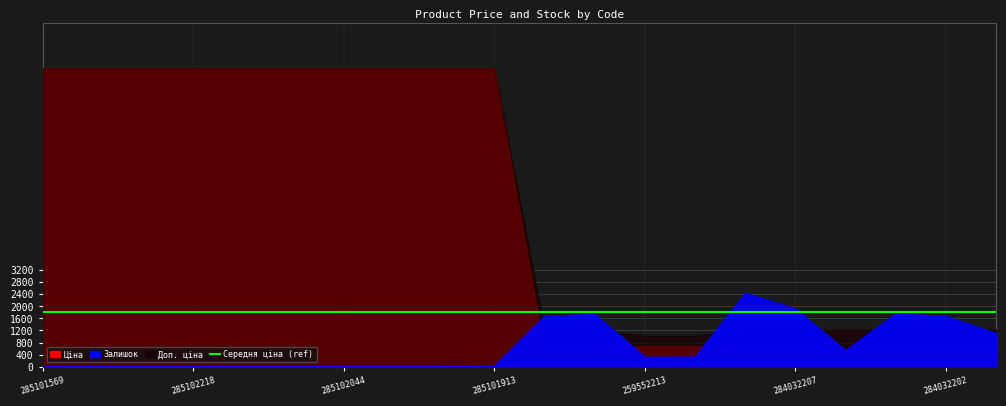

What is the total value across all series at 285102218?

19820.0